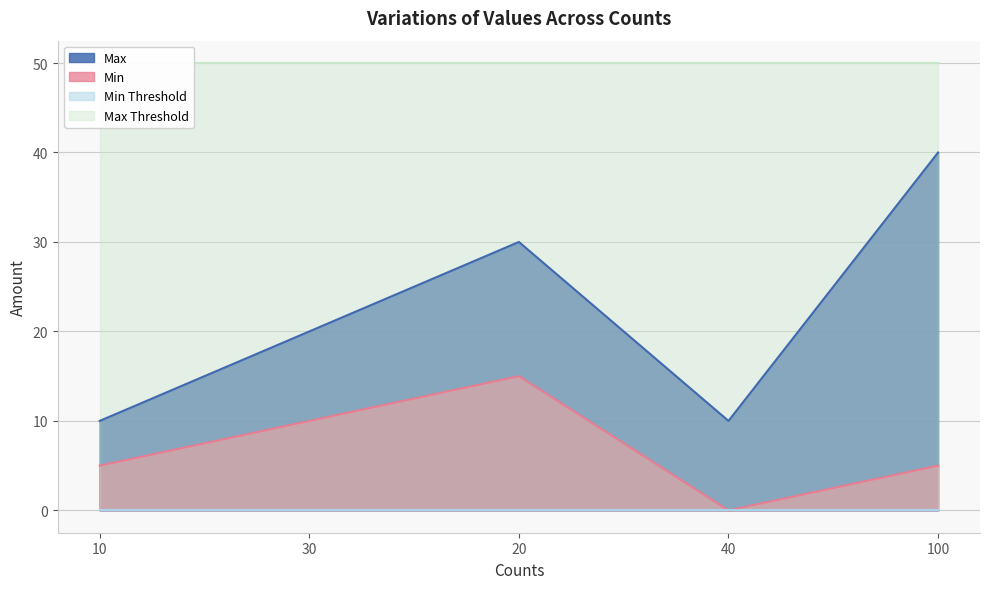

True or false: Max and Min intersect in this chart.

False